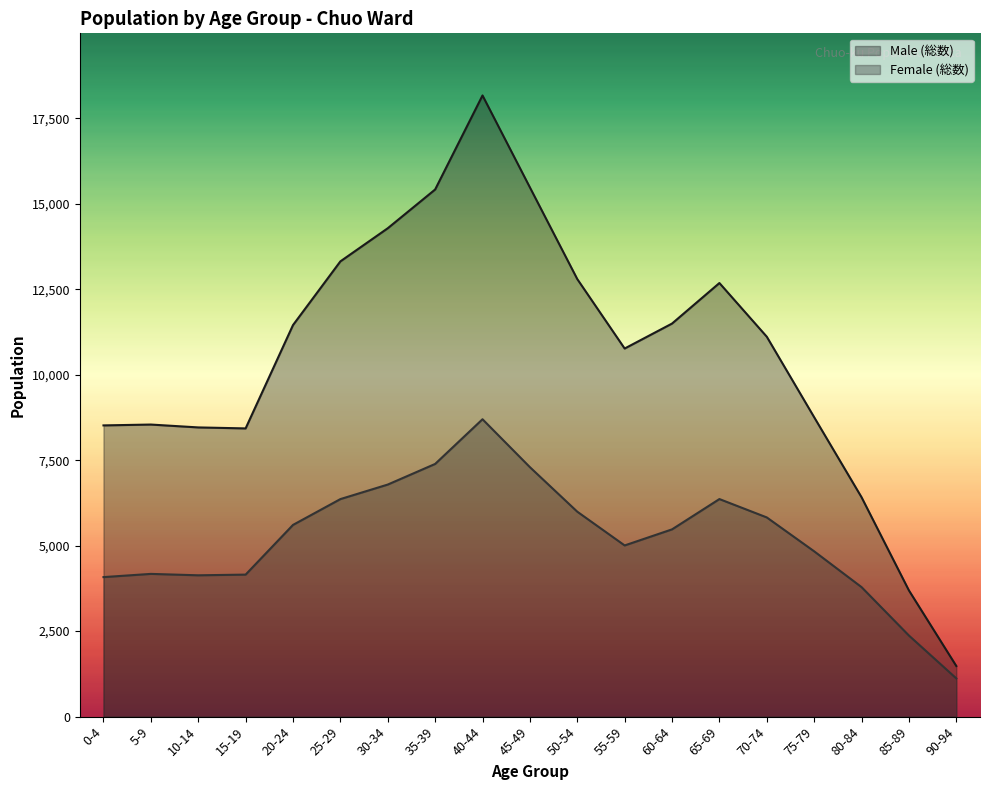

True or false: Male (総数) and Female (総数) cross at least once.

False